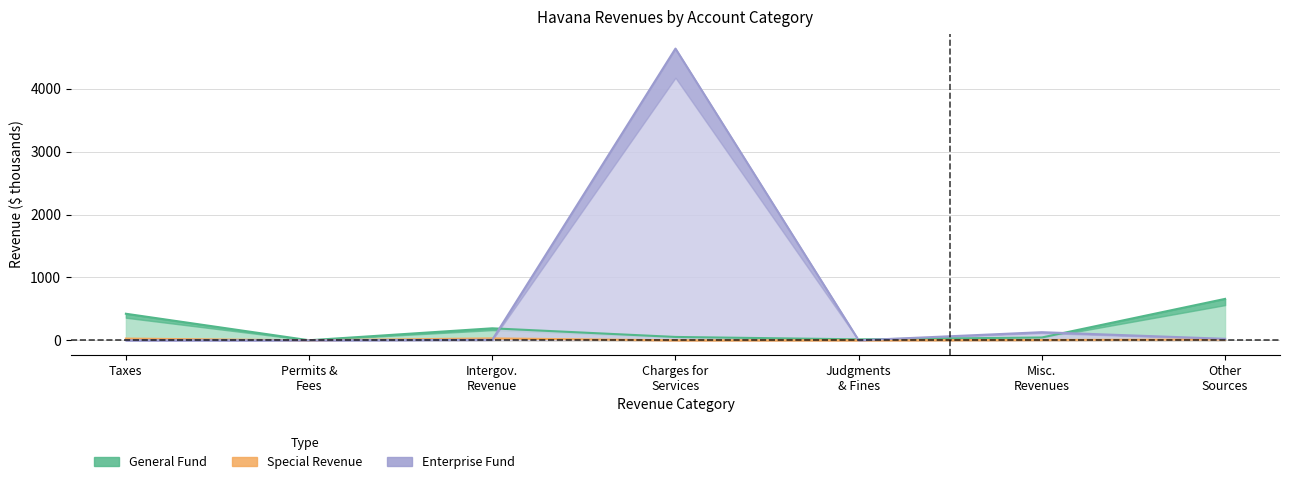

How many interior local valleys does the Enterprise series have?

1